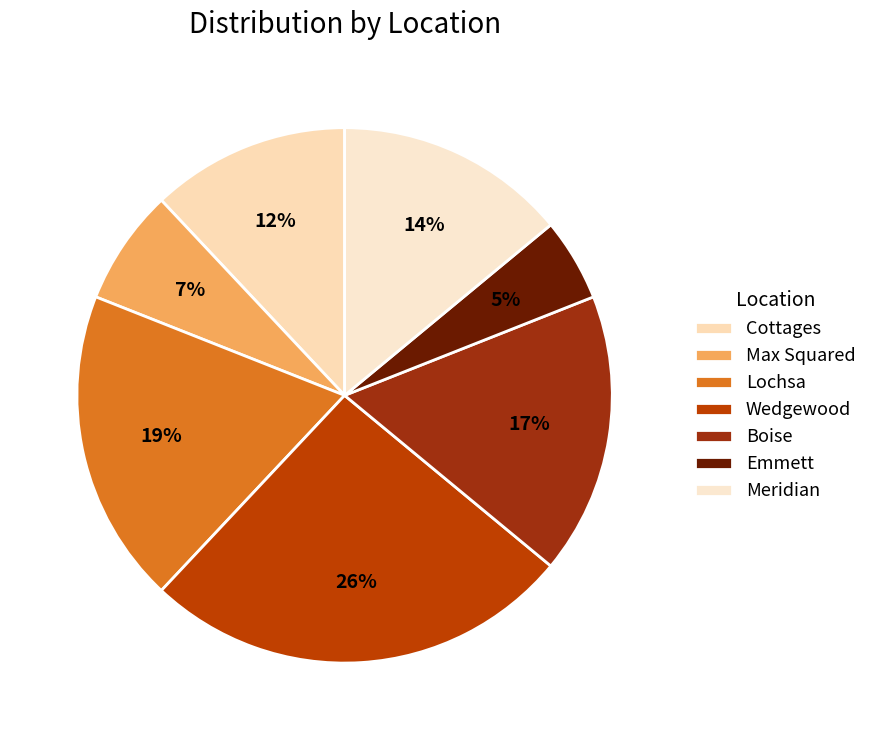

Is there any slice that represents more than half of the pie?

No